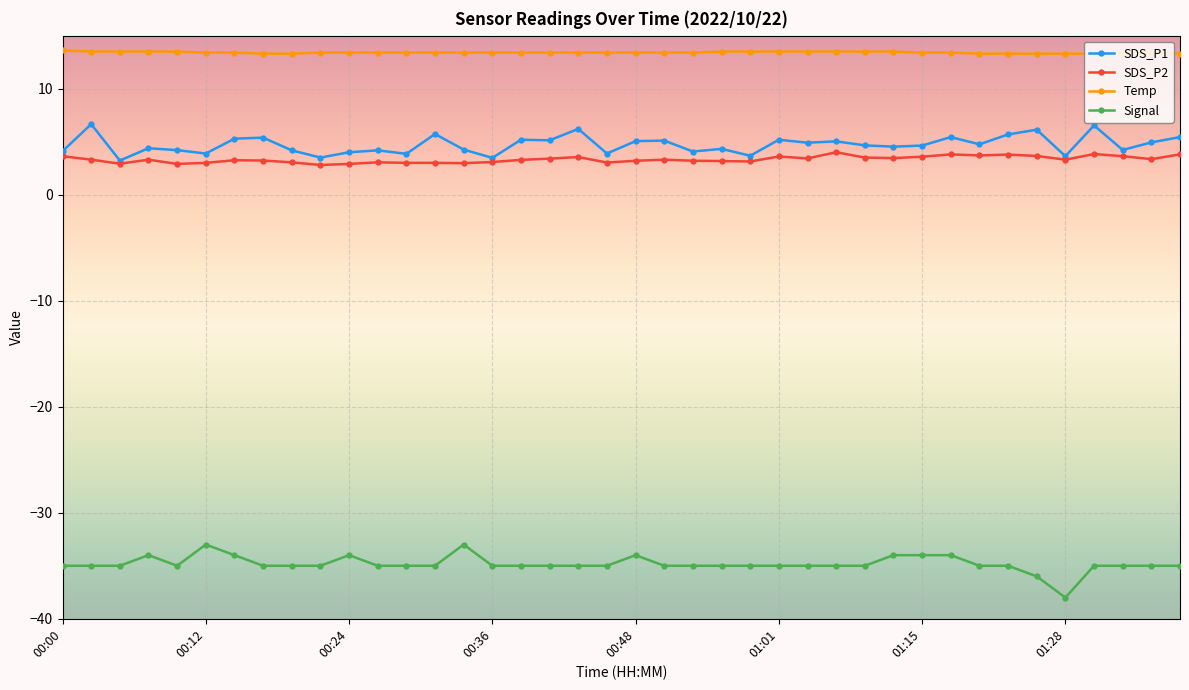

True or false: Temp and SDS_P2 cross at least once.

False